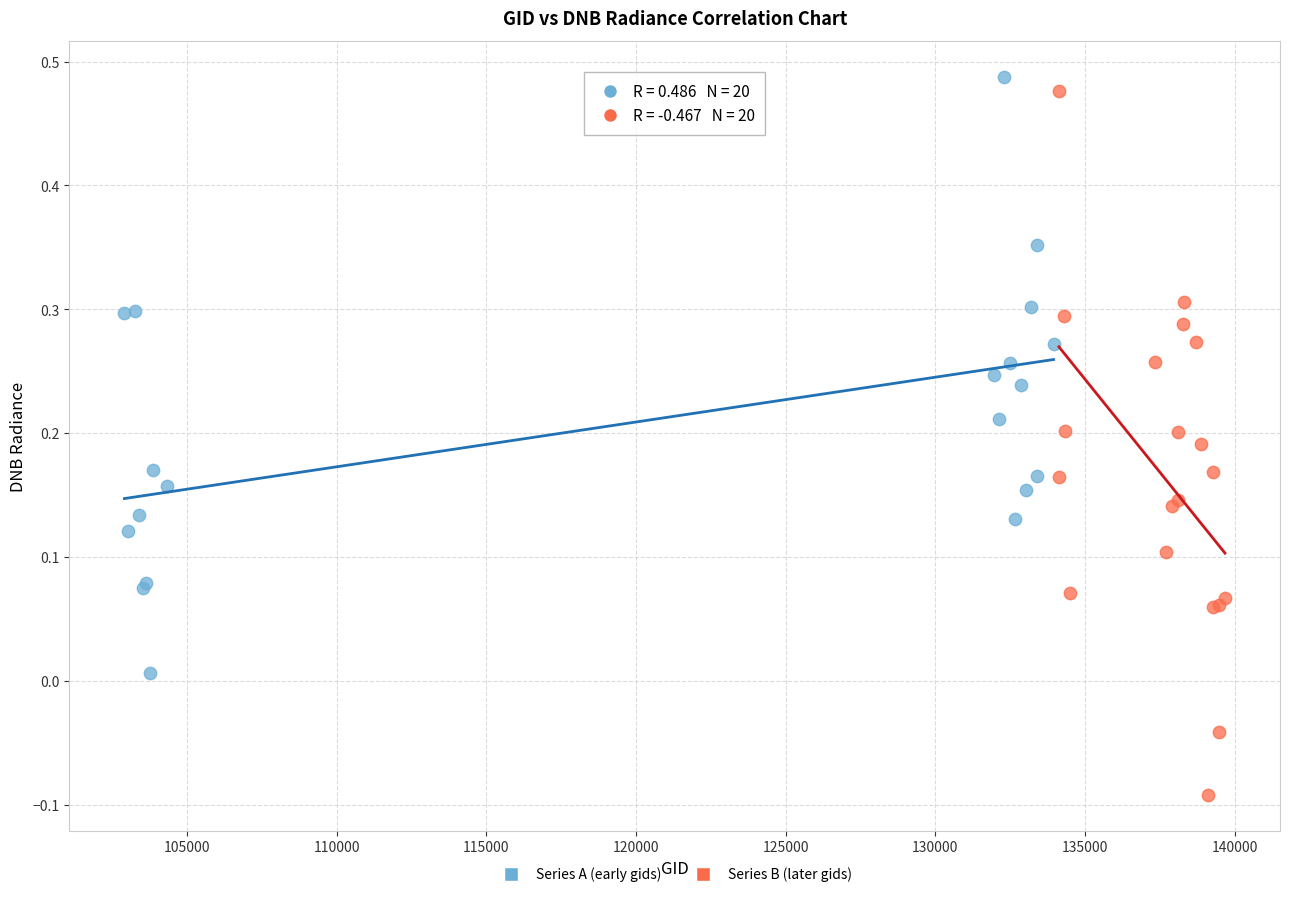

Which series has the widest spread of Y values?

Series B (later gids)